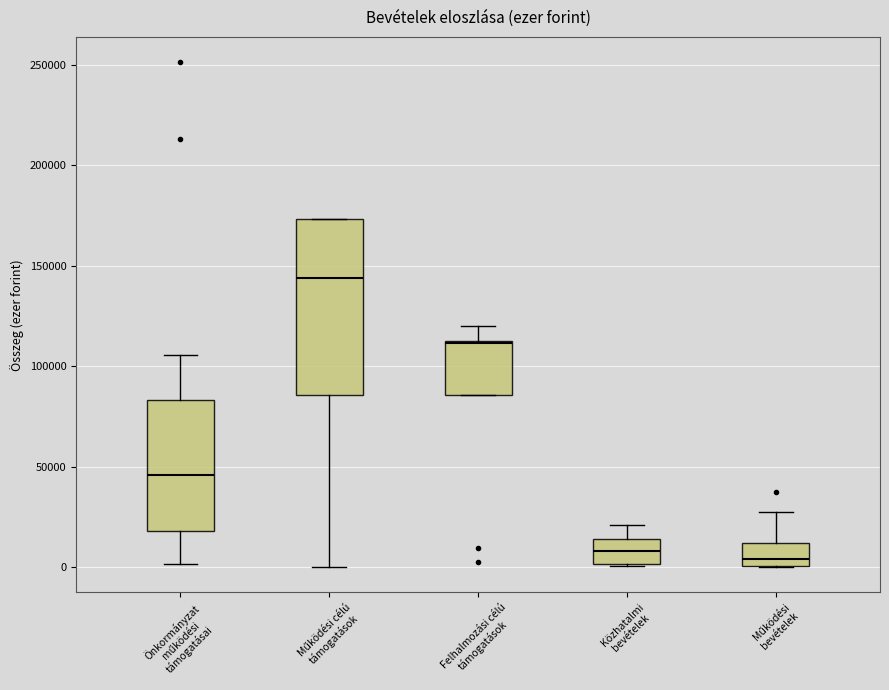

Which box is the tallest, from its lower edge to its upper edge?

Működési célú támogatások